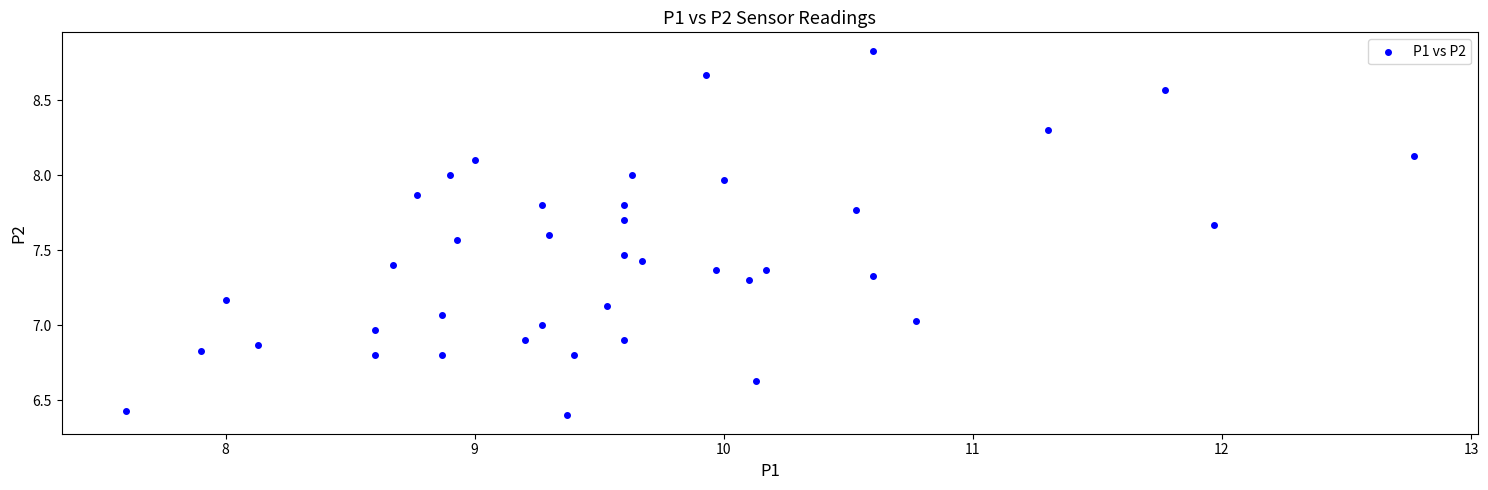

What is the range of X values (max minus min)?

5.2